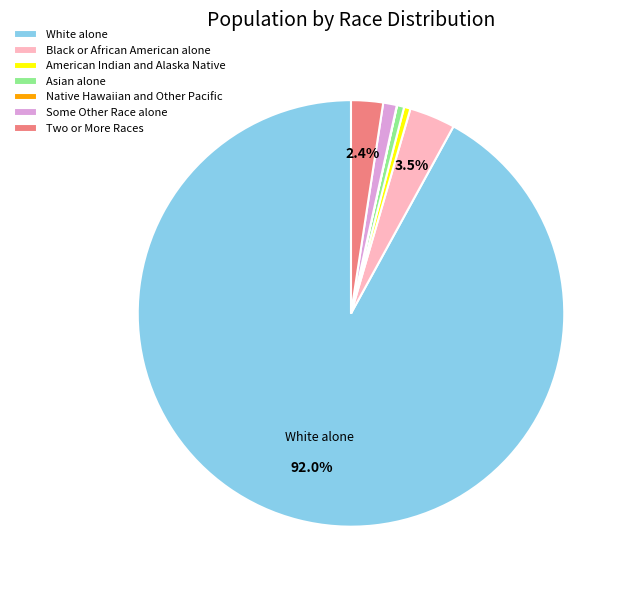

Does American Indian and Alaska Native account for over 50% of the chart?

No